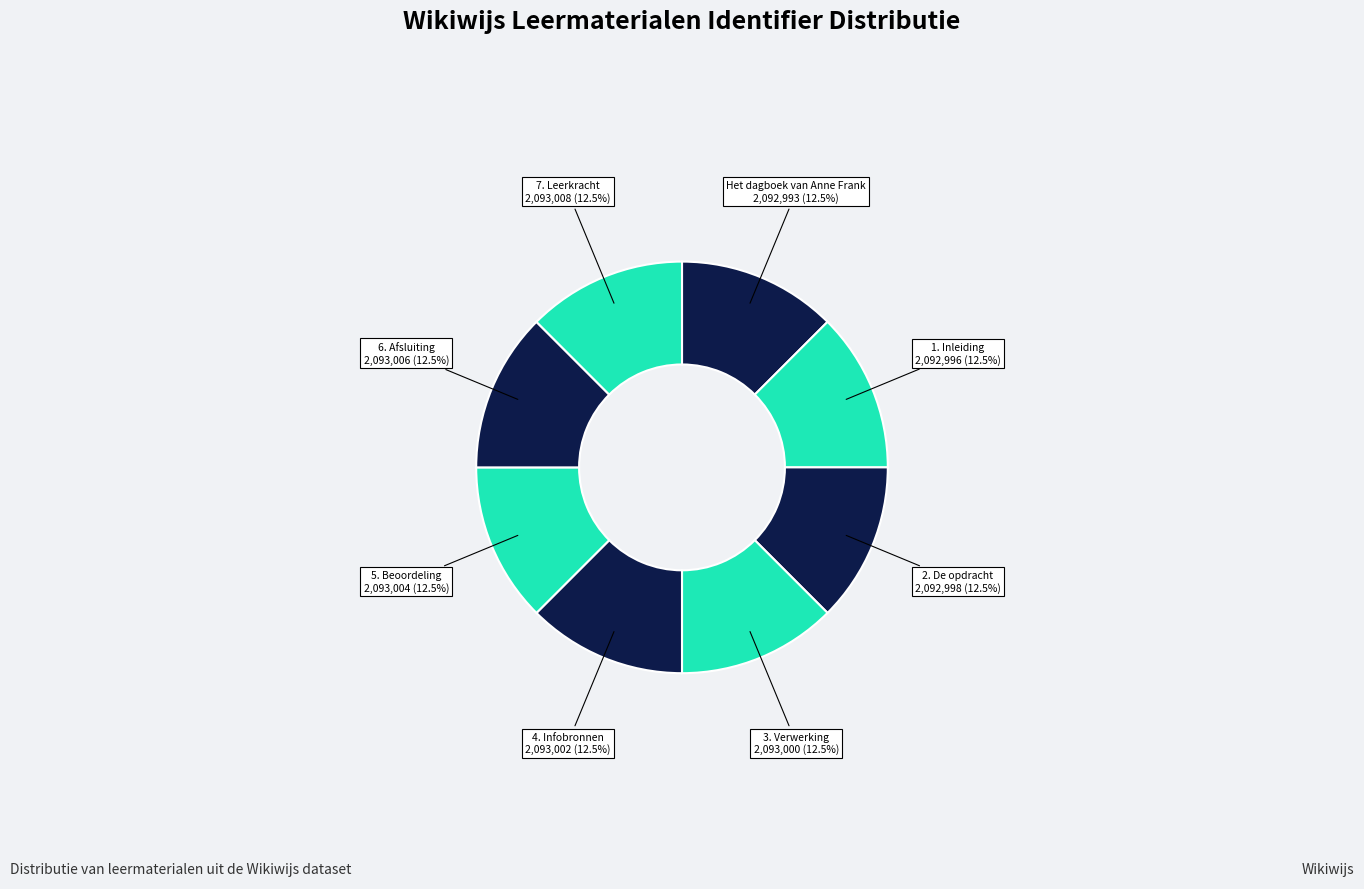

How many segments does this pie chart have?

8